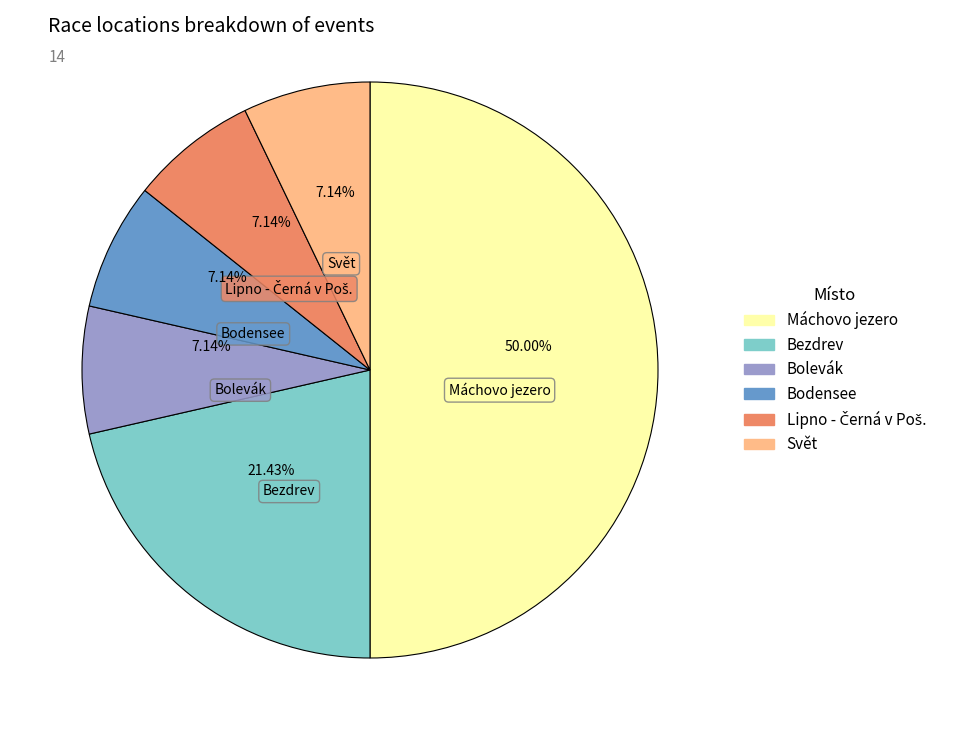

To the nearest percent, what portion does Bolevák represent?

7%